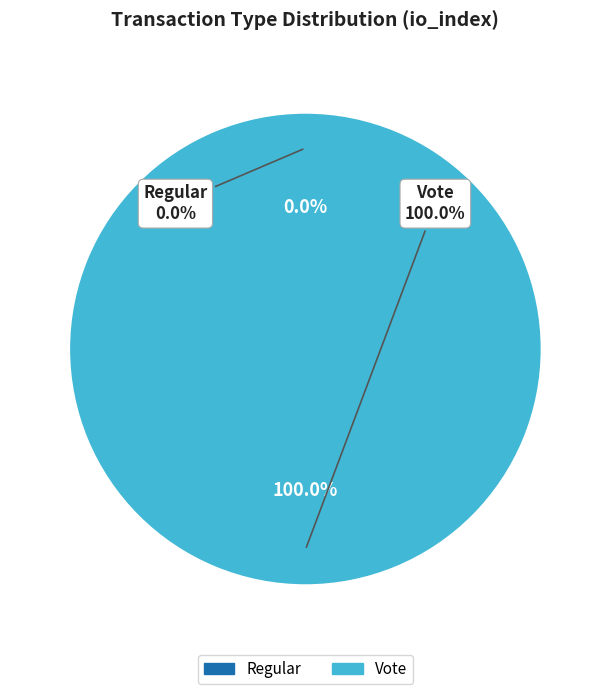

Which category has the smallest portion of the pie?

Regular